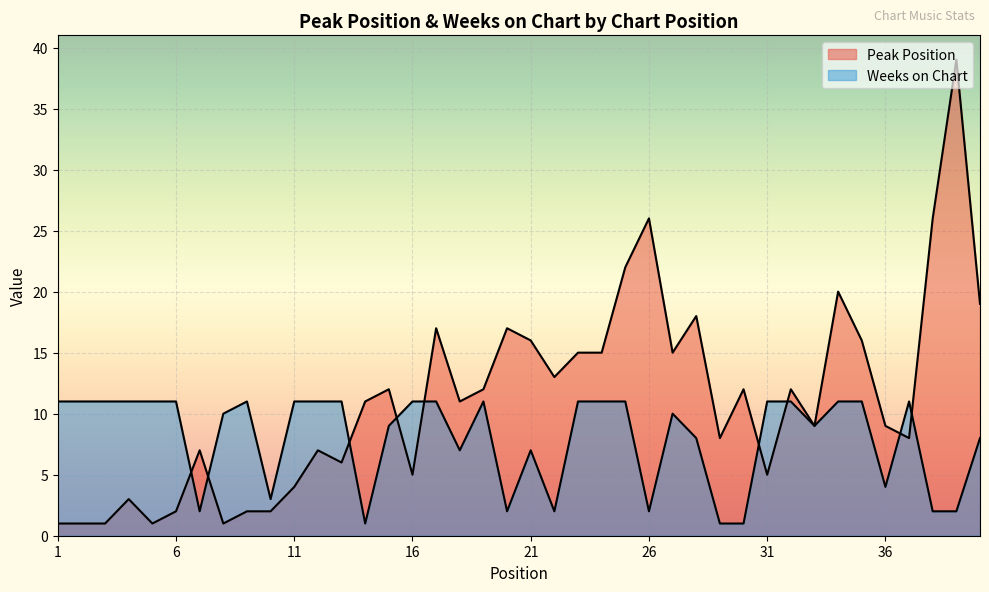

What is the value of the Weeks on Chart point at the 31st from the left?

11